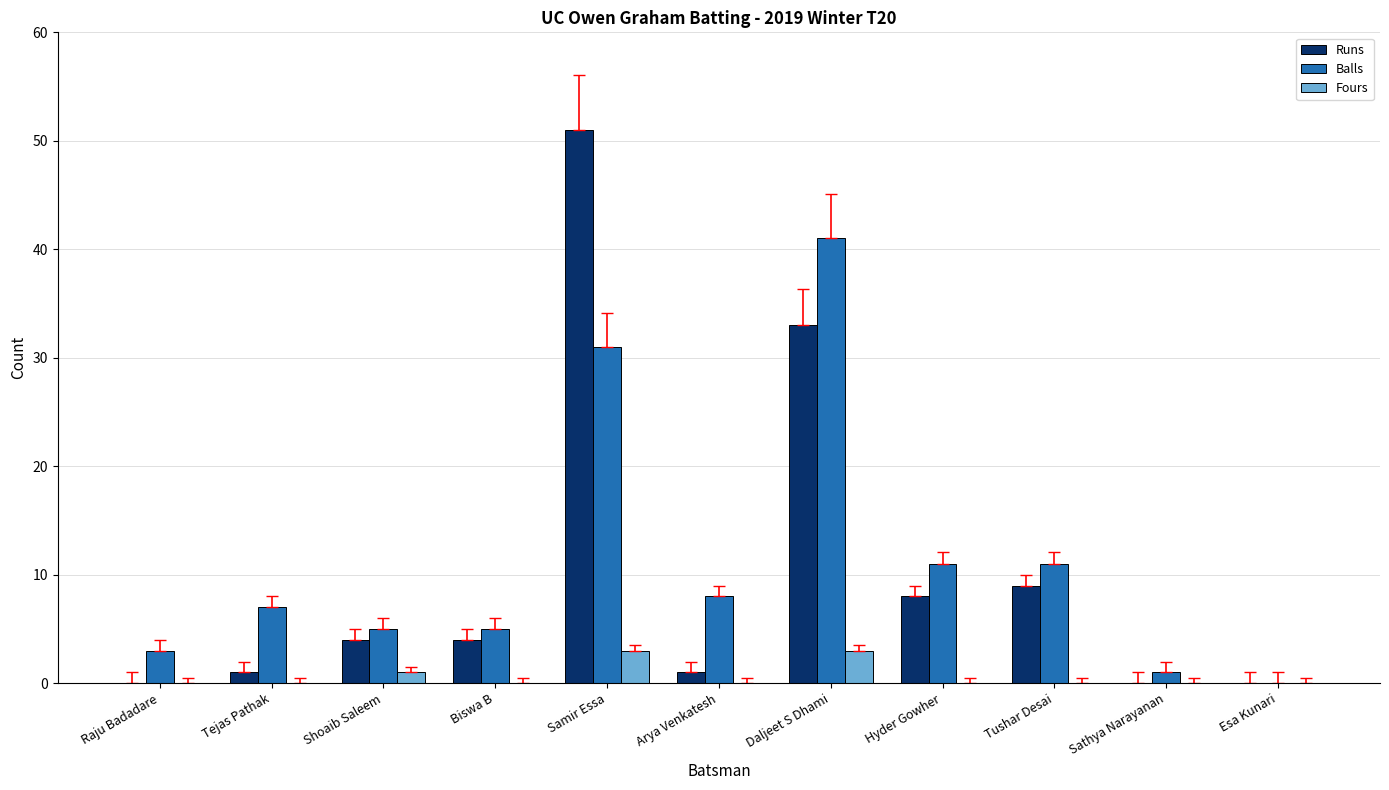

What is the maximum value shown in the chart?

51